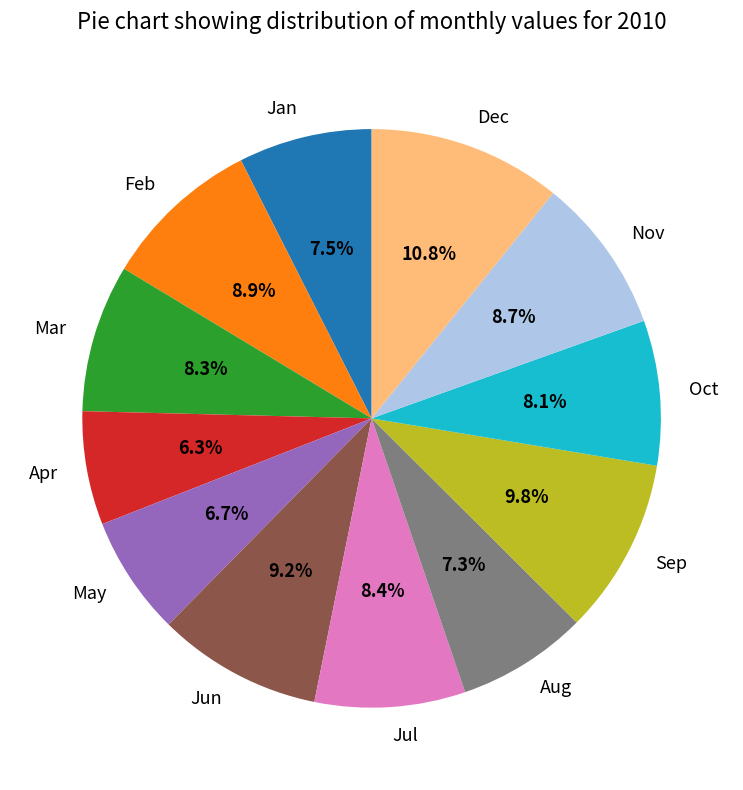

What portion of the pie excludes Oct?

91.9%